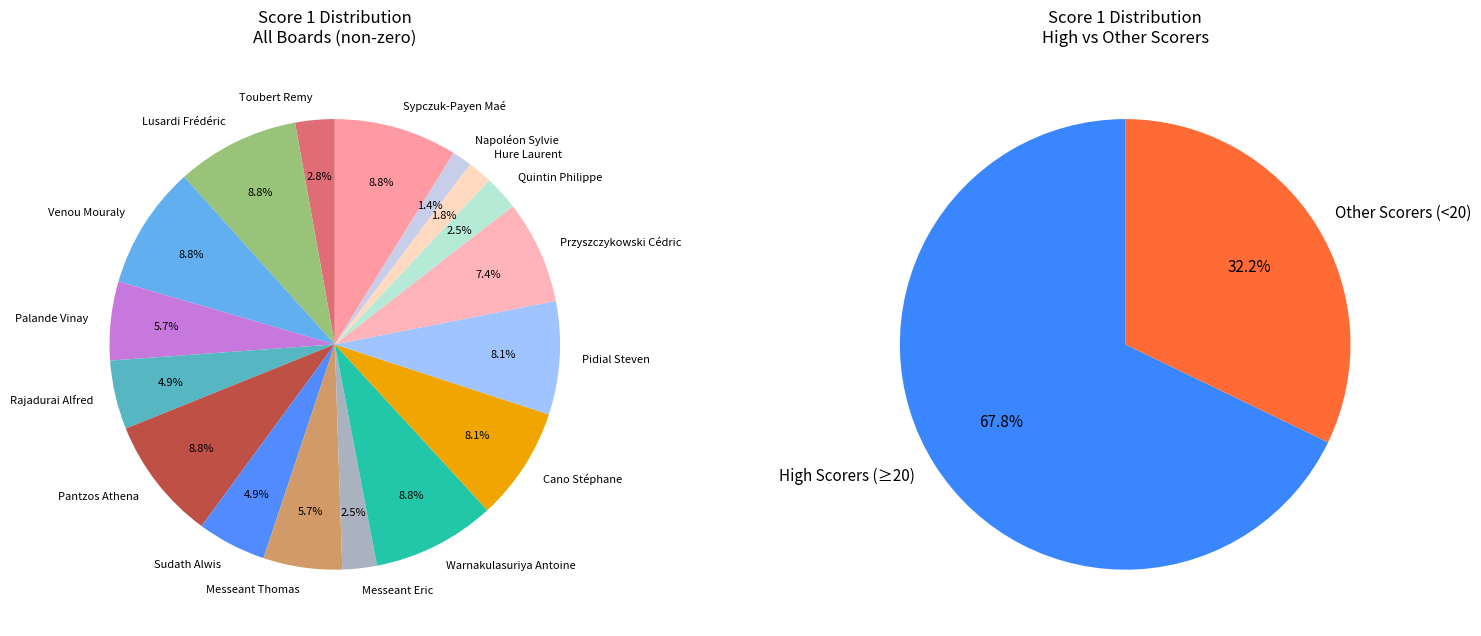

Is there a majority slice in this chart?

No